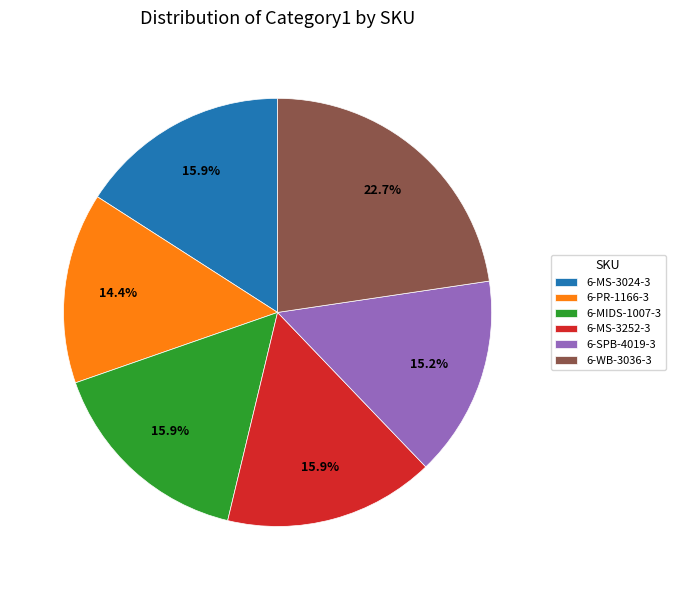

Which slice is the smallest?

6-PR-1166-3